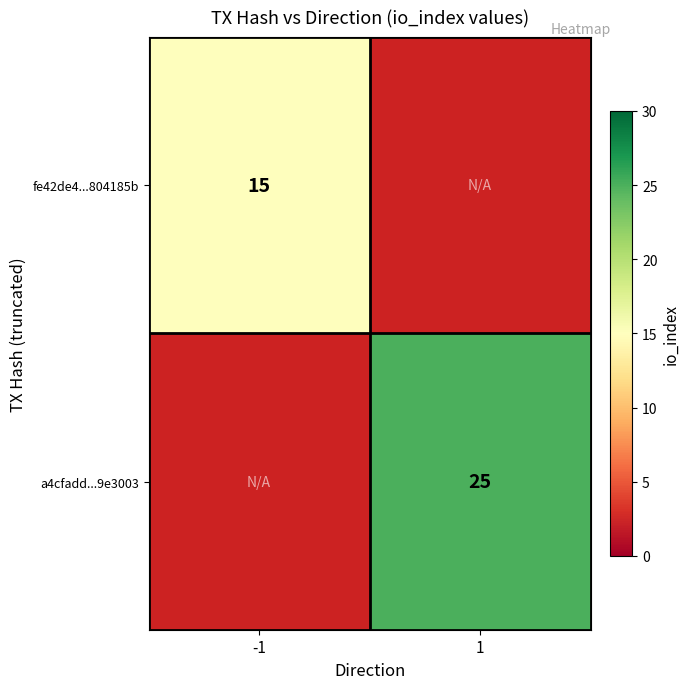

Between -1 and 1, which is larger?

1